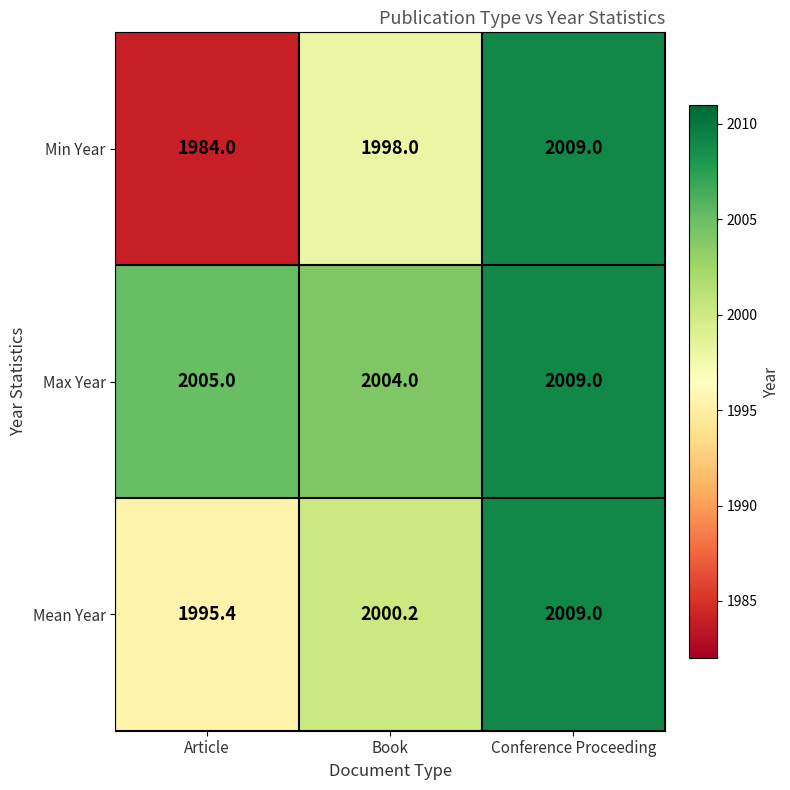

Reading left to right, list all the values displayed in this chart.

Min Year: Article=1984.0	Book=1998.0	Conference Proceeding=2009.0
Max Year: Article=2005.0	Book=2004.0	Conference Proceeding=2009.0
Mean Year: Article=1995.4	Book=2000.2	Conference Proceeding=2009.0